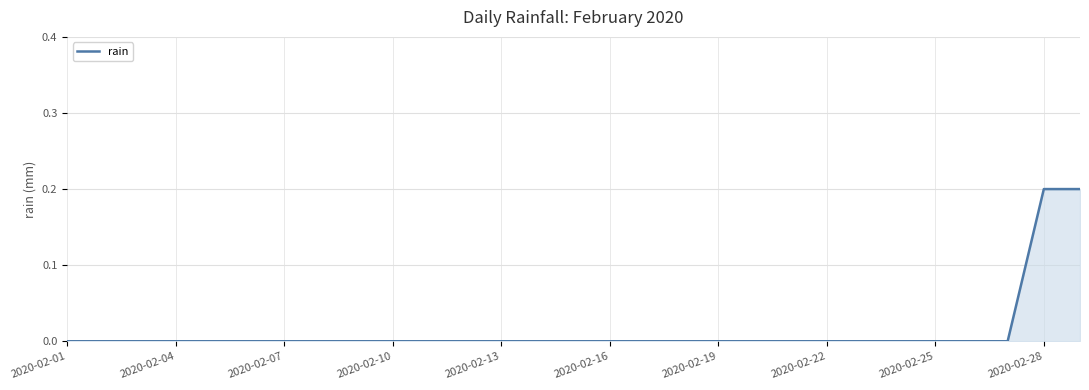

Does the chart have visible grid lines?

Yes